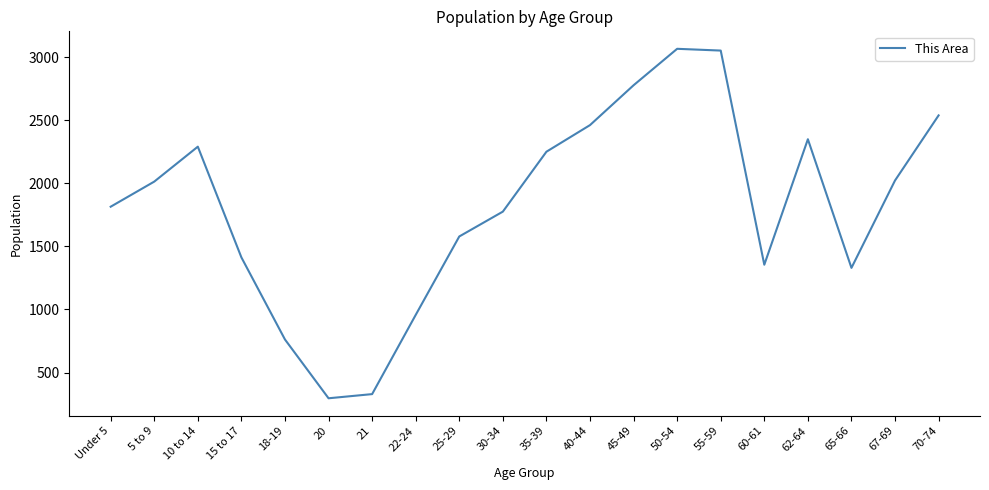

What is the maximum value shown in the chart?

3067